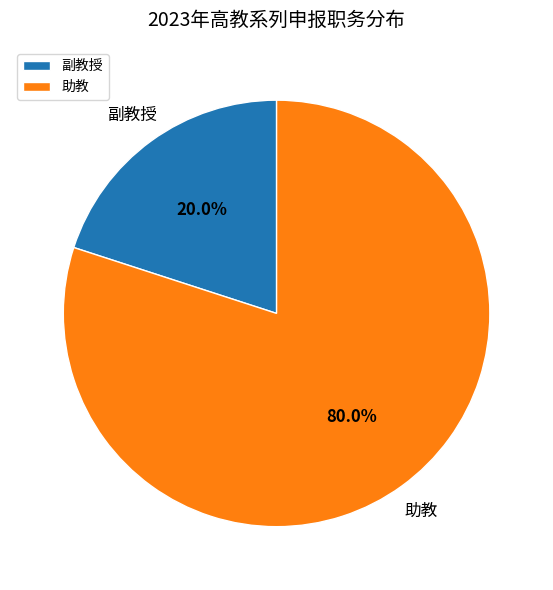

Does 副教授 represent more than half of the total?

No